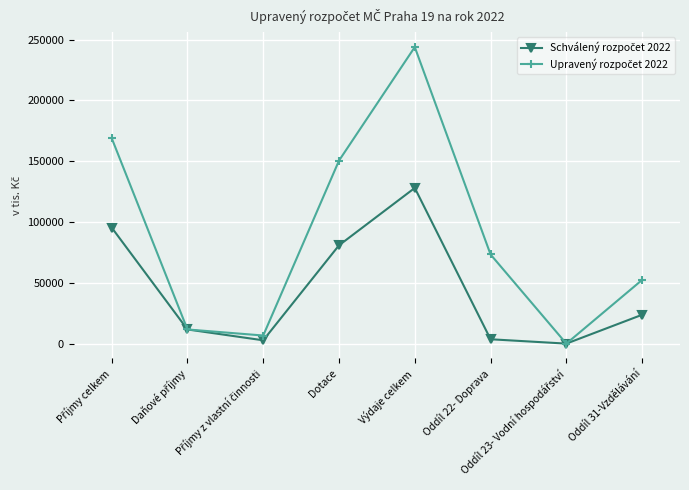

What is the maximum value shown in the chart?

243866